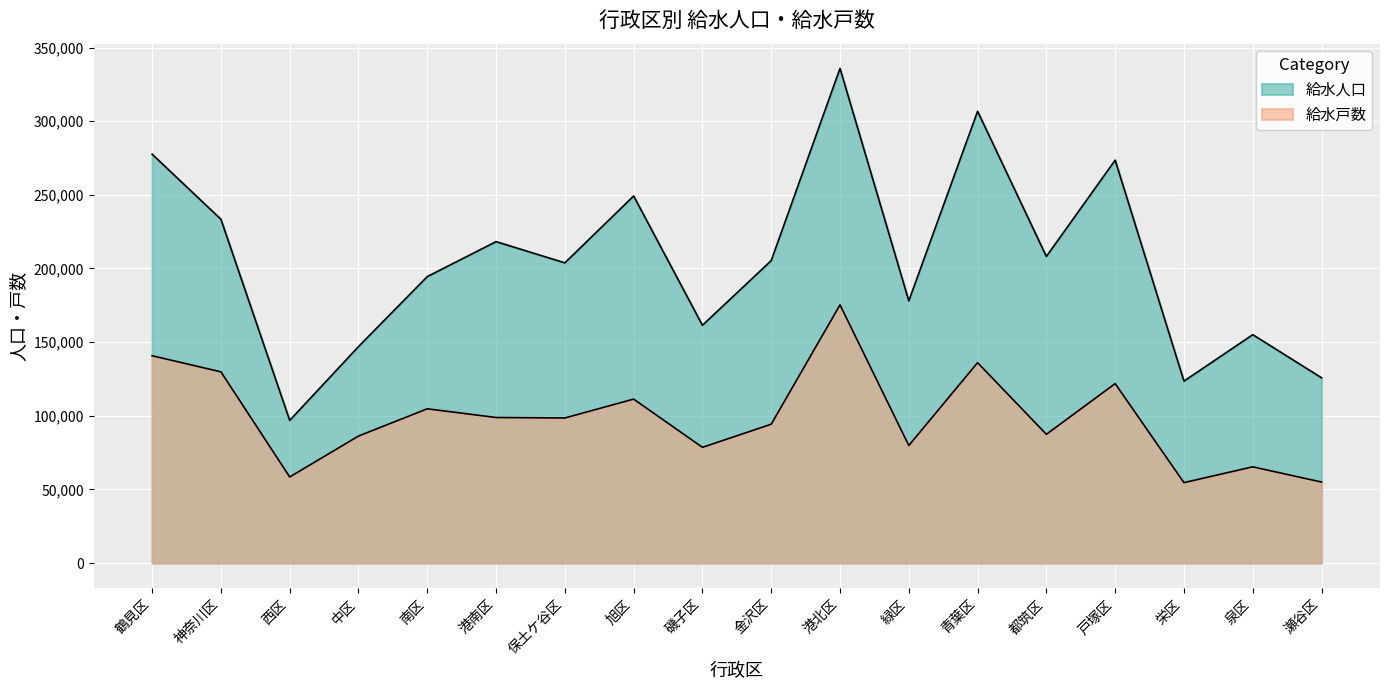

Which series changed the most between 磯子区 and 瀬谷区?

給水人口